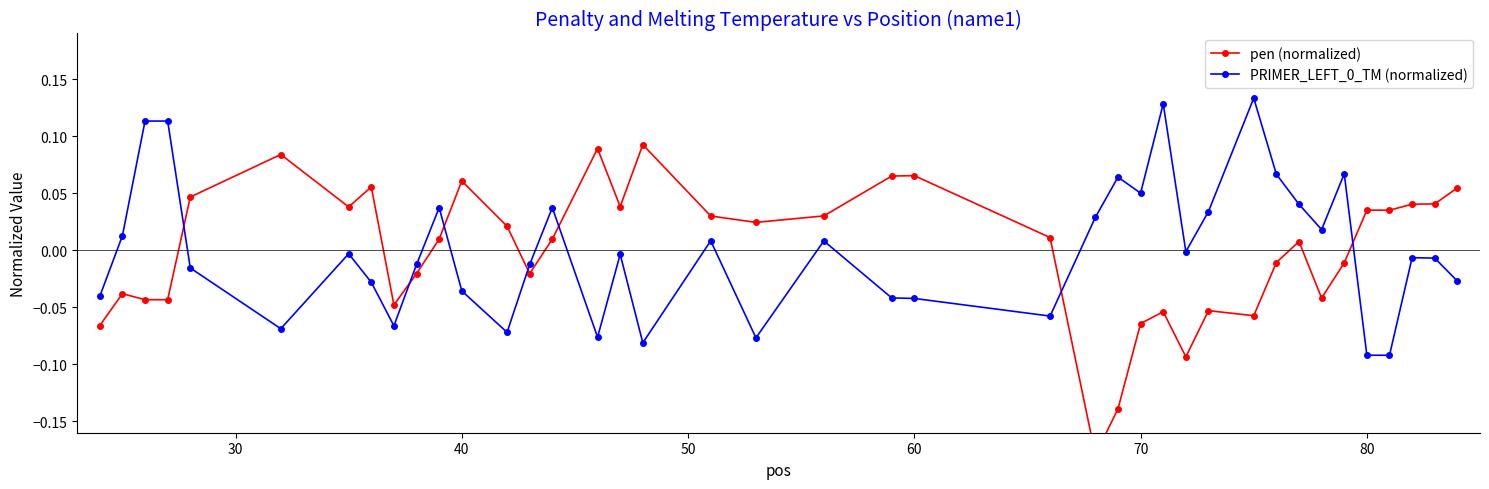

How many intersections are there between pen (normalized) and PRIMER_LEFT_0_TM (normalized)?

7